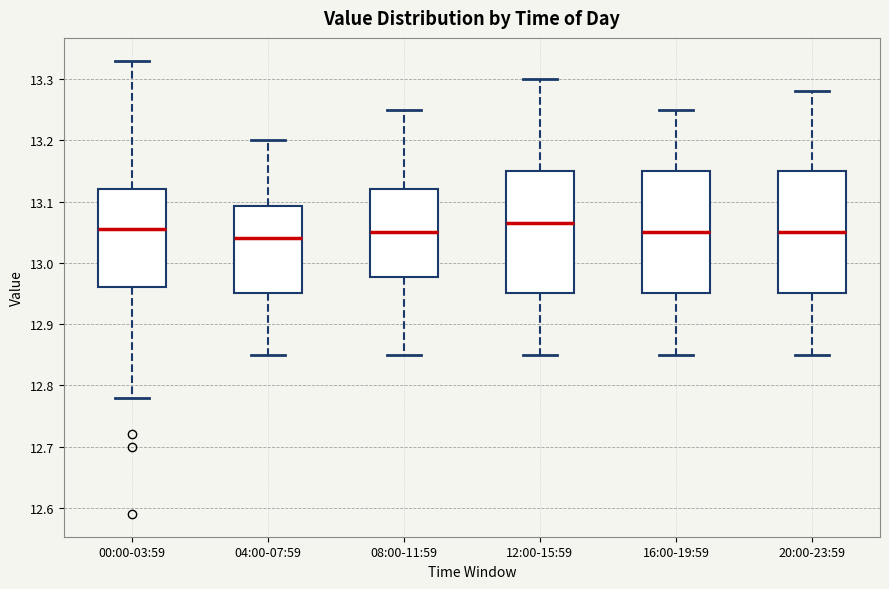

Which box has the lowest median line?

04:00-07:59